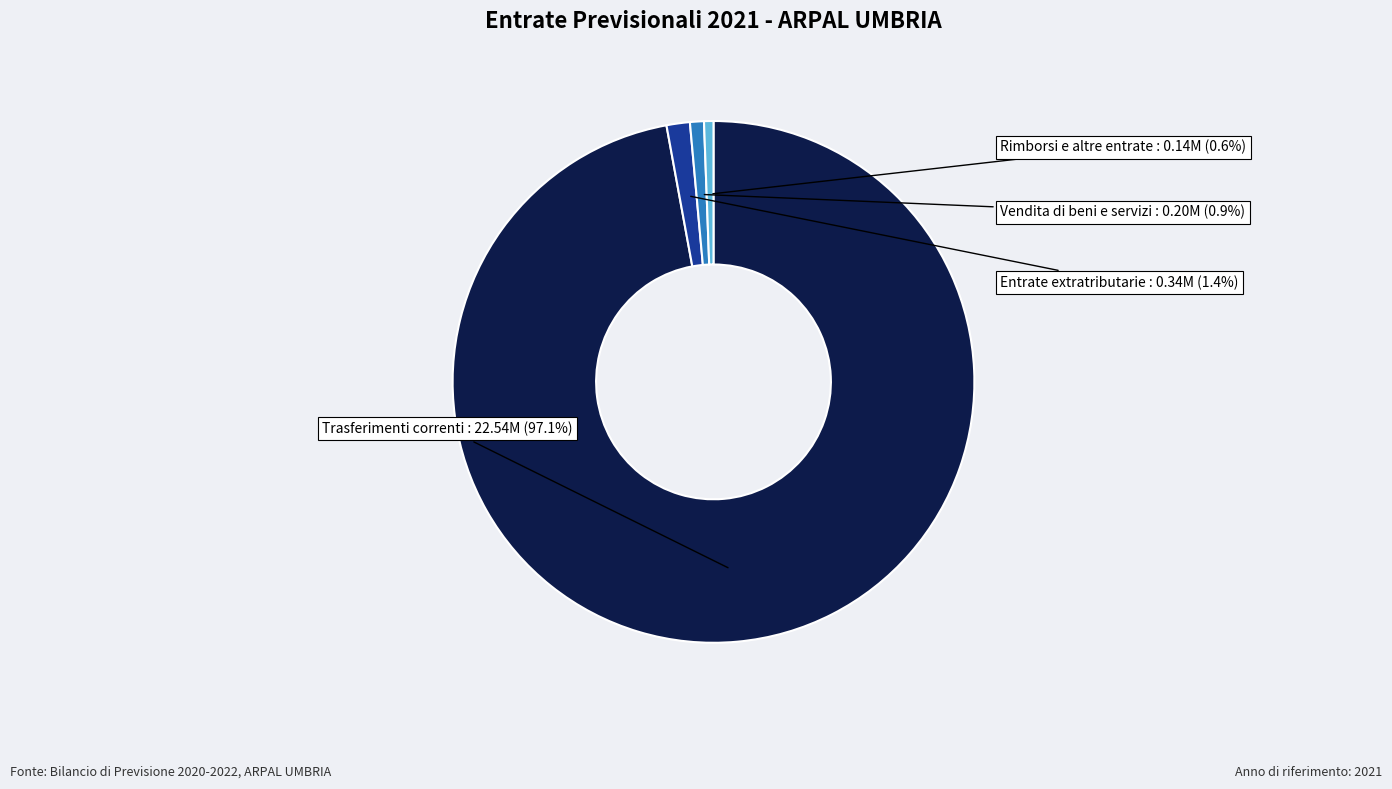

How much of the chart is everything except Trasferimenti correnti?

2.9%